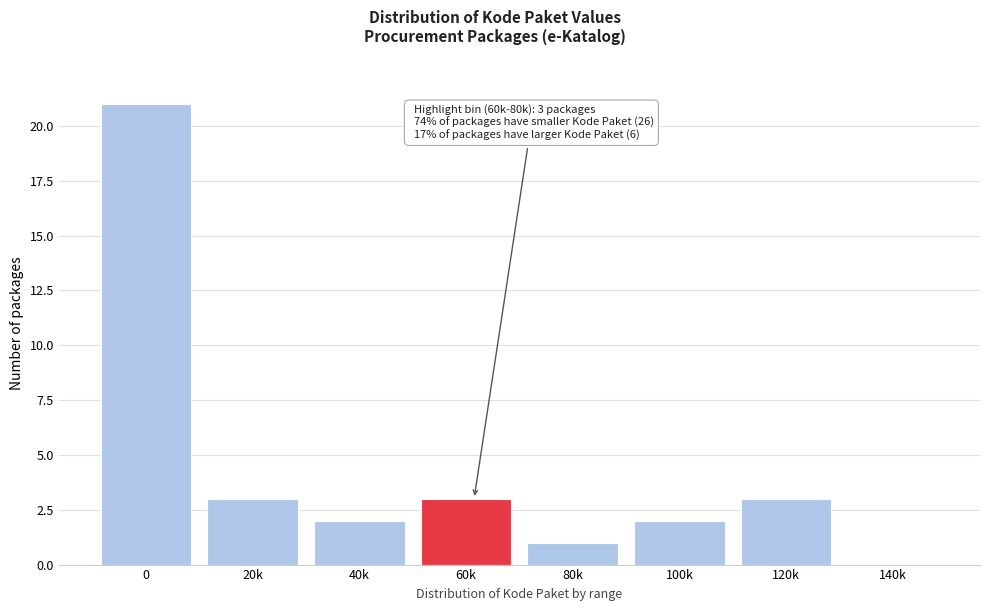

Reading right to left, list all the values displayed in this chart.

140k=0	120k=3	100k=2	80k=1	60k=3	40k=2	20k=3	0=21